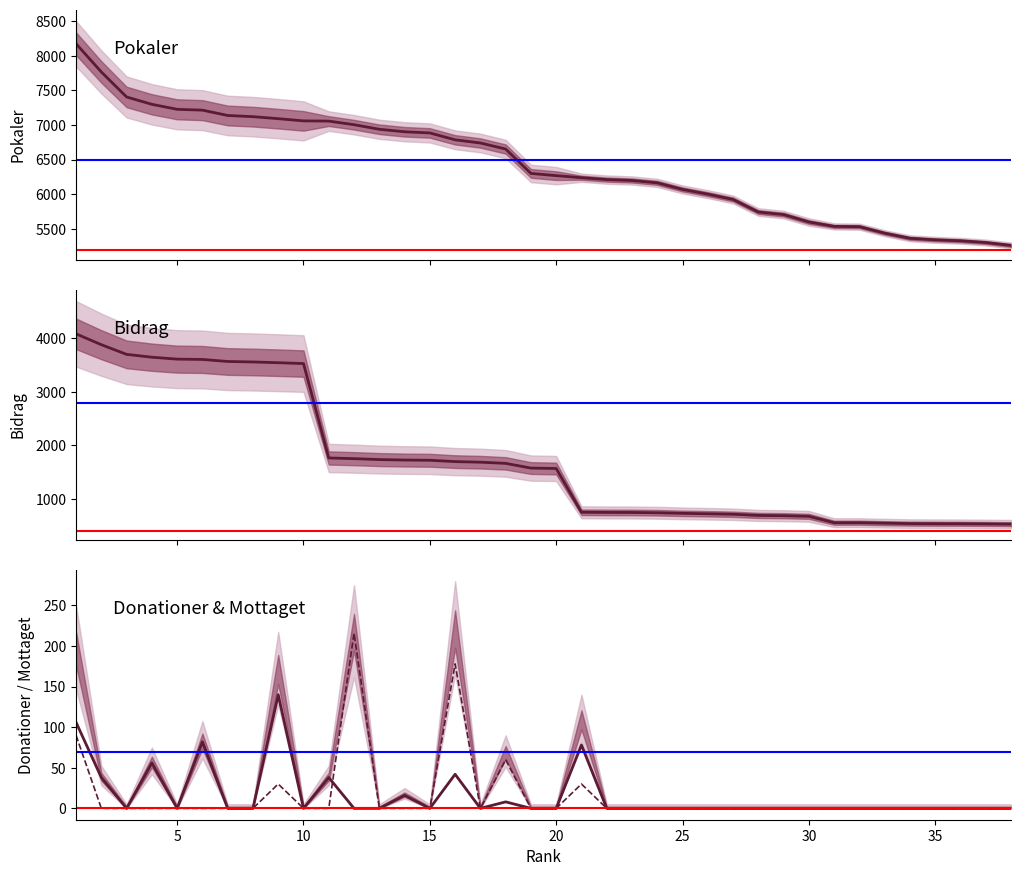

Reading left to right, transcribe all the data shown in this chart.

Pokaler: 8173	7766	7405	7299	7227	7215	7138	7121	7092	7060	7057	7005	6939	6903	6886	6787	6741	6654	6302	6270	6240	6213	6200	6166	6071	6003	5926	5745	5708	5601	5538	5534	5440	5366	5344	5330	5305	5263
Bidrag: 4086	3883	3702	3649	3613	3607	3569	3560	3546	3530	1764	1751	1734	1725	1721	1696	1685	1663	1575	1567	748	745	744	739	728	720	711	689	684	672	553	553	544	536	534	533	530	526
Donationer: 106	38	0	56	0	82	0	0	140	0	38	0	0	16	0	42	0	8	0	0	78	0	0	0	0	0	0	0	0	0	0	0	0	0	0	0	0	0
Mottaget: 90	0	0	0	0	0	0	0	30	0	0	216	0	0	0	178	0	60	0	0	30	0	0	0	0	0	0	0	0	0	0	0	0	0	0	0	0	0